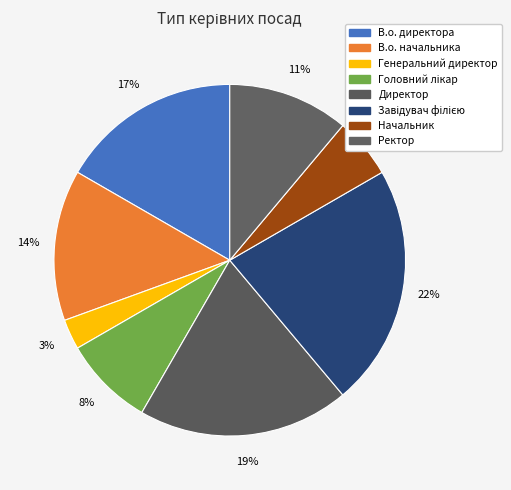

To the nearest percent, what is the average slice percentage?

12%